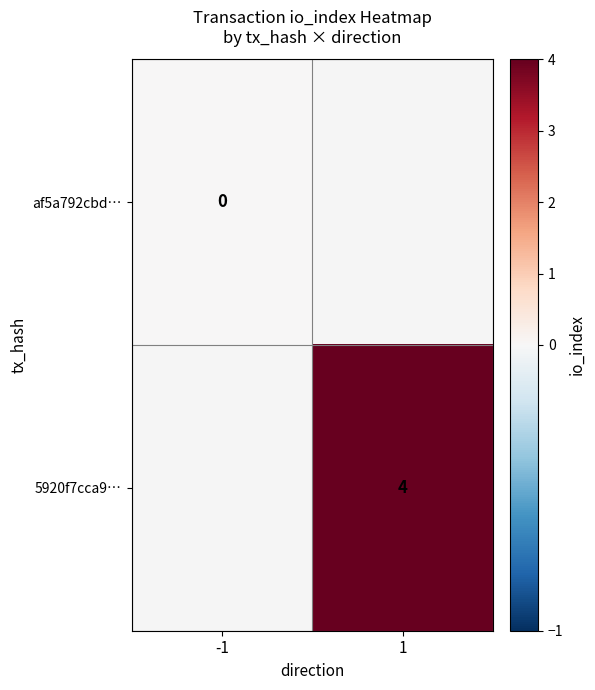

The 5920f7cca9… series shows 4 at 1. True or false?

True